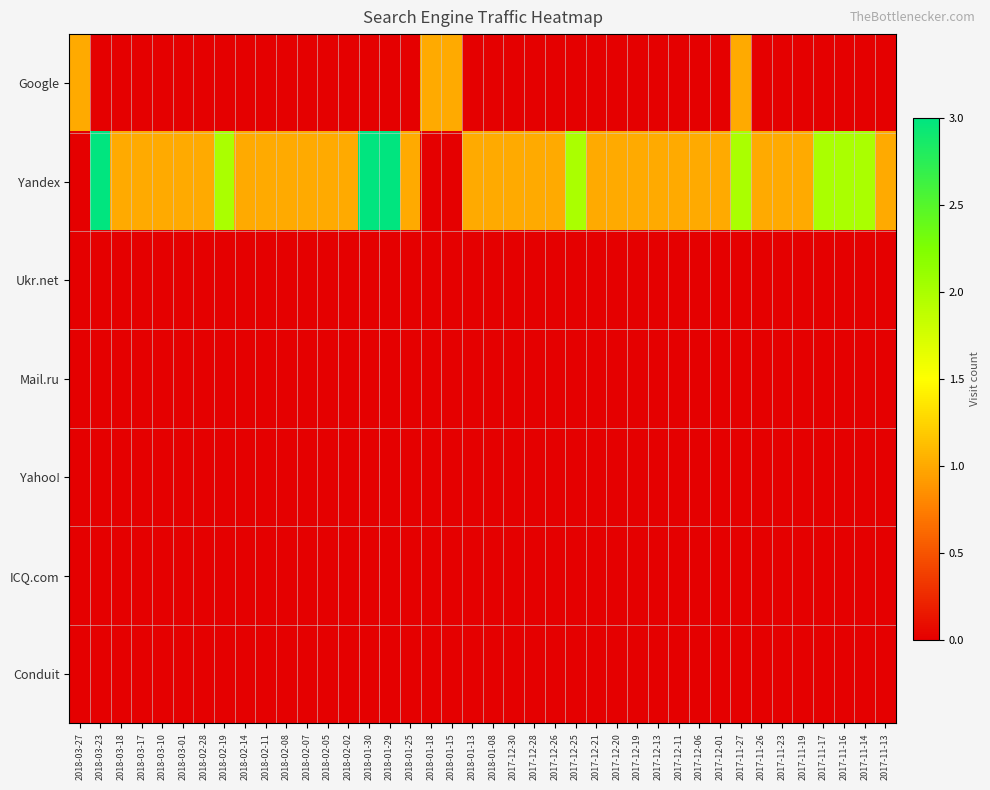

Reading left to right, transcribe all the data shown in this chart.

Google: 2018-03-27=1	2018-03-23=0	2018-03-18=0	2018-03-17=0	2018-03-10=0	2018-03-01=0	2018-02-28=0	2018-02-19=0	2018-02-14=0	2018-02-11=0	2018-02-08=0	2018-02-07=0	2018-02-05=0	2018-02-02=0	2018-01-30=0	2018-01-29=0	2018-01-25=0	2018-01-18=1	2018-01-15=1	2018-01-13=0	2018-01-08=0	2017-12-30=0	2017-12-28=0	2017-12-26=0	2017-12-25=0	2017-12-21=0	2017-12-20=0	2017-12-19=0	2017-12-13=0	2017-12-11=0	2017-12-06=0	2017-12-01=0	2017-11-27=1	2017-11-26=0	2017-11-23=0	2017-11-19=0	2017-11-17=0	2017-11-16=0	2017-11-14=0	2017-11-13=0
Yandex: 2018-03-27=0	2018-03-23=3	2018-03-18=1	2018-03-17=1	2018-03-10=1	2018-03-01=1	2018-02-28=1	2018-02-19=2	2018-02-14=1	2018-02-11=1	2018-02-08=1	2018-02-07=1	2018-02-05=1	2018-02-02=1	2018-01-30=3	2018-01-29=3	2018-01-25=1	2018-01-18=0	2018-01-15=0	2018-01-13=1	2018-01-08=1	2017-12-30=1	2017-12-28=1	2017-12-26=1	2017-12-25=2	2017-12-21=1	2017-12-20=1	2017-12-19=1	2017-12-13=1	2017-12-11=1	2017-12-06=1	2017-12-01=1	2017-11-27=2	2017-11-26=1	2017-11-23=1	2017-11-19=1	2017-11-17=2	2017-11-16=2	2017-11-14=2	2017-11-13=1
Ukr.net: 2018-03-27=0	2018-03-23=0	2018-03-18=0	2018-03-17=0	2018-03-10=0	2018-03-01=0	2018-02-28=0	2018-02-19=0	2018-02-14=0	2018-02-11=0	2018-02-08=0	2018-02-07=0	2018-02-05=0	2018-02-02=0	2018-01-30=0	2018-01-29=0	2018-01-25=0	2018-01-18=0	2018-01-15=0	2018-01-13=0	2018-01-08=0	2017-12-30=0	2017-12-28=0	2017-12-26=0	2017-12-25=0	2017-12-21=0	2017-12-20=0	2017-12-19=0	2017-12-13=0	2017-12-11=0	2017-12-06=0	2017-12-01=0	2017-11-27=0	2017-11-26=0	2017-11-23=0	2017-11-19=0	2017-11-17=0	2017-11-16=0	2017-11-14=0	2017-11-13=0
Mail.ru: 2018-03-27=0	2018-03-23=0	2018-03-18=0	2018-03-17=0	2018-03-10=0	2018-03-01=0	2018-02-28=0	2018-02-19=0	2018-02-14=0	2018-02-11=0	2018-02-08=0	2018-02-07=0	2018-02-05=0	2018-02-02=0	2018-01-30=0	2018-01-29=0	2018-01-25=0	2018-01-18=0	2018-01-15=0	2018-01-13=0	2018-01-08=0	2017-12-30=0	2017-12-28=0	2017-12-26=0	2017-12-25=0	2017-12-21=0	2017-12-20=0	2017-12-19=0	2017-12-13=0	2017-12-11=0	2017-12-06=0	2017-12-01=0	2017-11-27=0	2017-11-26=0	2017-11-23=0	2017-11-19=0	2017-11-17=0	2017-11-16=0	2017-11-14=0	2017-11-13=0
Yahoo!: 2018-03-27=0	2018-03-23=0	2018-03-18=0	2018-03-17=0	2018-03-10=0	2018-03-01=0	2018-02-28=0	2018-02-19=0	2018-02-14=0	2018-02-11=0	2018-02-08=0	2018-02-07=0	2018-02-05=0	2018-02-02=0	2018-01-30=0	2018-01-29=0	2018-01-25=0	2018-01-18=0	2018-01-15=0	2018-01-13=0	2018-01-08=0	2017-12-30=0	2017-12-28=0	2017-12-26=0	2017-12-25=0	2017-12-21=0	2017-12-20=0	2017-12-19=0	2017-12-13=0	2017-12-11=0	2017-12-06=0	2017-12-01=0	2017-11-27=0	2017-11-26=0	2017-11-23=0	2017-11-19=0	2017-11-17=0	2017-11-16=0	2017-11-14=0	2017-11-13=0
ICQ.com: 2018-03-27=0	2018-03-23=0	2018-03-18=0	2018-03-17=0	2018-03-10=0	2018-03-01=0	2018-02-28=0	2018-02-19=0	2018-02-14=0	2018-02-11=0	2018-02-08=0	2018-02-07=0	2018-02-05=0	2018-02-02=0	2018-01-30=0	2018-01-29=0	2018-01-25=0	2018-01-18=0	2018-01-15=0	2018-01-13=0	2018-01-08=0	2017-12-30=0	2017-12-28=0	2017-12-26=0	2017-12-25=0	2017-12-21=0	2017-12-20=0	2017-12-19=0	2017-12-13=0	2017-12-11=0	2017-12-06=0	2017-12-01=0	2017-11-27=0	2017-11-26=0	2017-11-23=0	2017-11-19=0	2017-11-17=0	2017-11-16=0	2017-11-14=0	2017-11-13=0
Conduit: 2018-03-27=0	2018-03-23=0	2018-03-18=0	2018-03-17=0	2018-03-10=0	2018-03-01=0	2018-02-28=0	2018-02-19=0	2018-02-14=0	2018-02-11=0	2018-02-08=0	2018-02-07=0	2018-02-05=0	2018-02-02=0	2018-01-30=0	2018-01-29=0	2018-01-25=0	2018-01-18=0	2018-01-15=0	2018-01-13=0	2018-01-08=0	2017-12-30=0	2017-12-28=0	2017-12-26=0	2017-12-25=0	2017-12-21=0	2017-12-20=0	2017-12-19=0	2017-12-13=0	2017-12-11=0	2017-12-06=0	2017-12-01=0	2017-11-27=0	2017-11-26=0	2017-11-23=0	2017-11-19=0	2017-11-17=0	2017-11-16=0	2017-11-14=0	2017-11-13=0